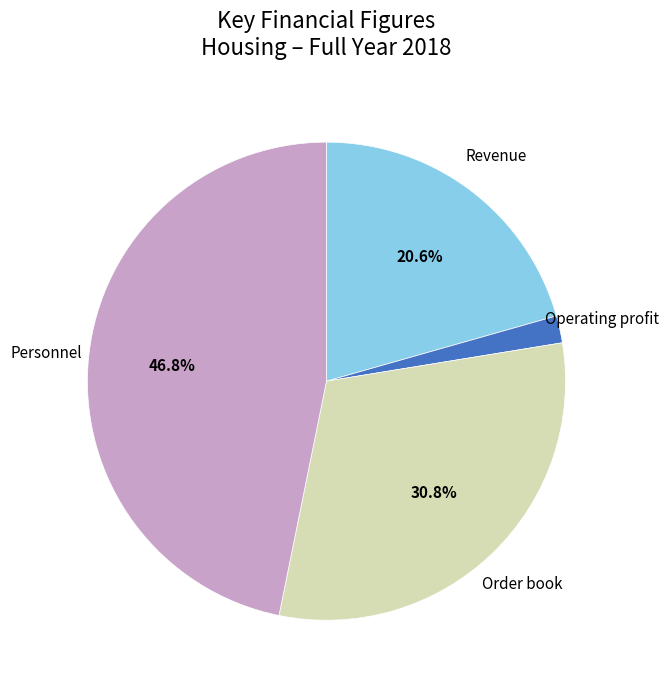

What is the smallest slice in the pie chart?

Operating profit